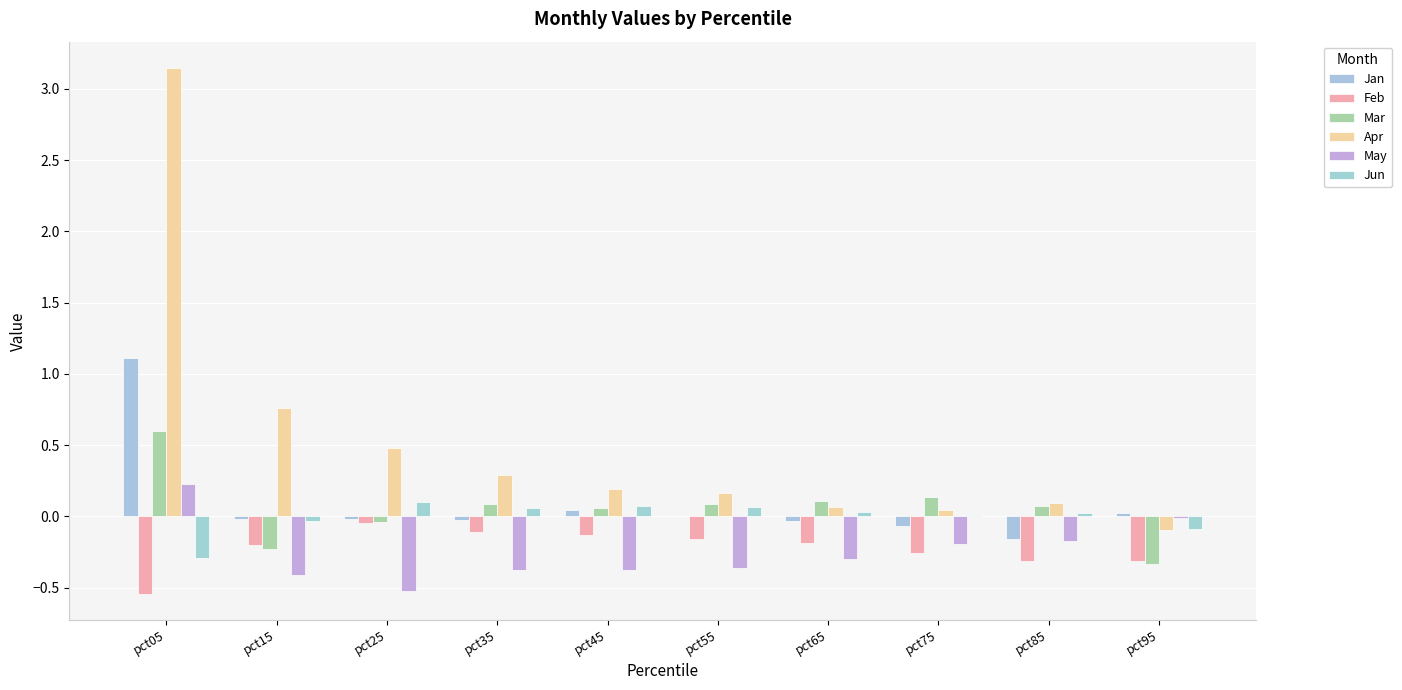

Reading left to right, extract all data points from this chart.

Jan: 1.1	-0.0	-0.0	-0.0	0.0	-0.0	-0.0	-0.1	-0.2	0.0
Feb: -0.5	-0.2	-0.0	-0.1	-0.1	-0.2	-0.2	-0.3	-0.3	-0.3
Mar: 0.6	-0.2	-0.0	0.1	0.1	0.1	0.1	0.1	0.1	-0.3
Apr: 3.1	0.8	0.5	0.3	0.2	0.2	0.1	0.0	0.1	-0.1
May: 0.2	-0.4	-0.5	-0.4	-0.4	-0.4	-0.3	-0.2	-0.2	-0.0
Jun: -0.3	-0.0	0.1	0.1	0.1	0.1	0.0	0.0	0.0	-0.1